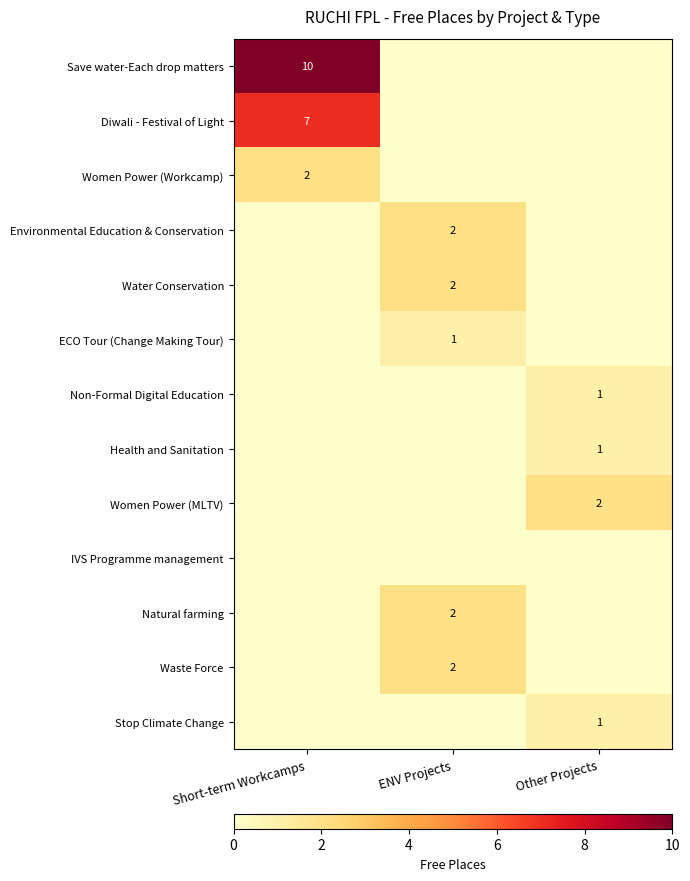

At which category is the sum across all series the highest?

Short-term Workcamps